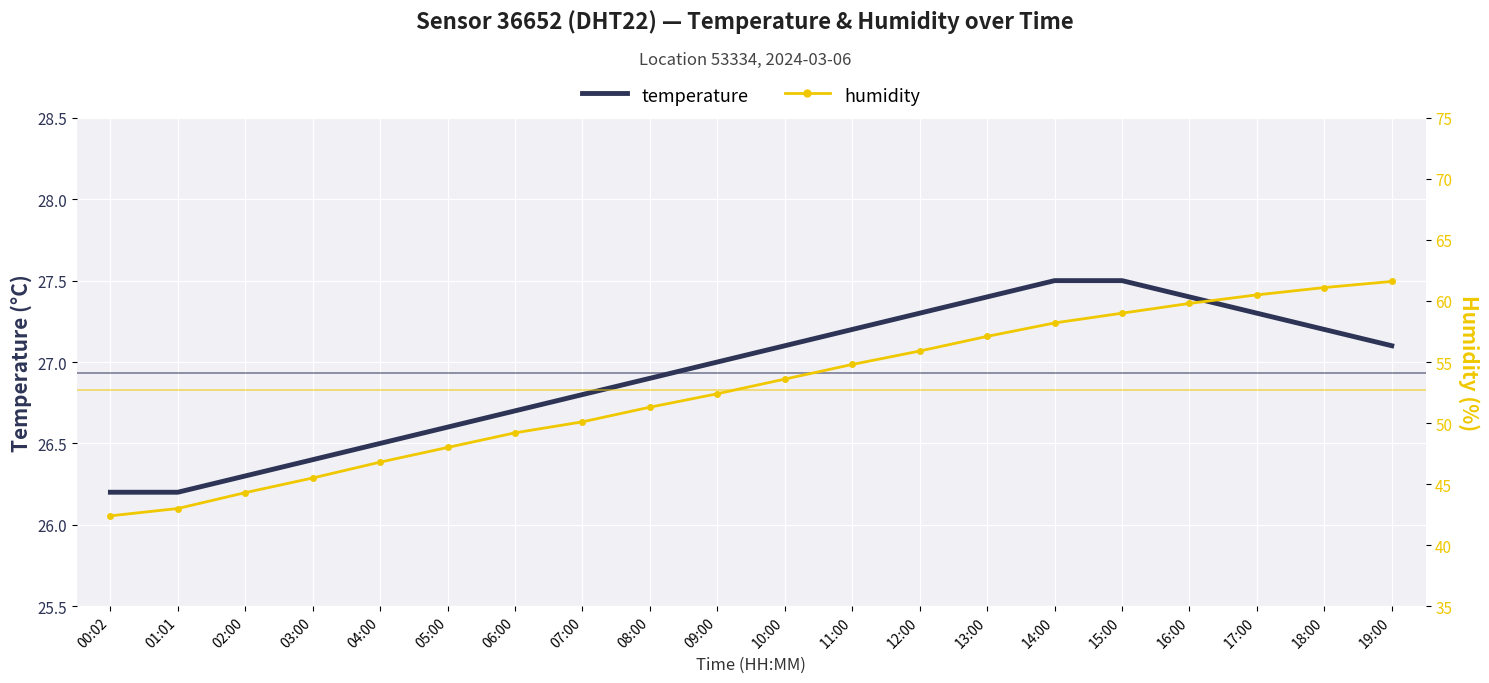

Reading right to left, list all the values displayed in this chart.

temperature: 19:00=27.1	18:00=27.2	17:00=27.3	16:00=27.4	15:00=27.5	14:00=27.5	13:00=27.4	12:00=27.3	11:00=27.2	10:00=27.1	09:00=27.0	08:00=26.9	07:00=26.8	06:00=26.7	05:00=26.6	04:00=26.5	03:00=26.4	02:00=26.3	01:01=26.2	00:02=26.2
humidity: 19:00=61.6	18:00=61.1	17:00=60.5	16:00=59.8	15:00=59.0	14:00=58.2	13:00=57.1	12:00=55.9	11:00=54.8	10:00=53.6	09:00=52.4	08:00=51.3	07:00=50.1	06:00=49.2	05:00=48.0	04:00=46.8	03:00=45.5	02:00=44.3	01:01=43.0	00:02=42.4